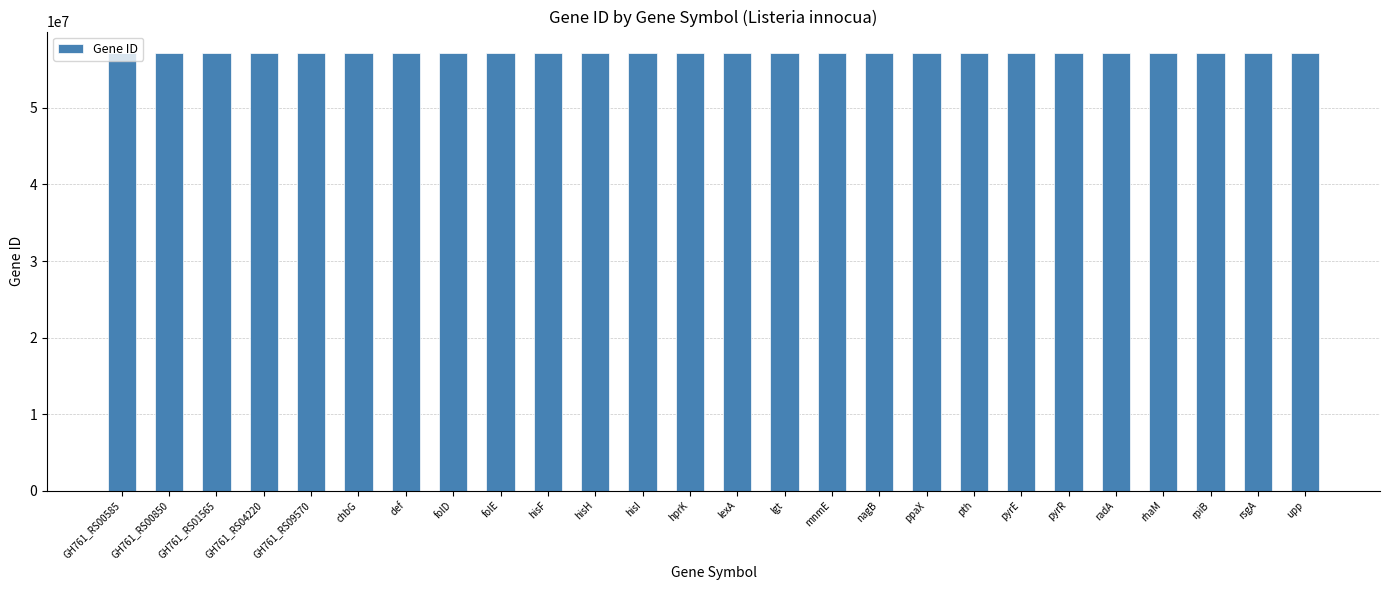

What is the label of the 12th bar from the left?

hisI